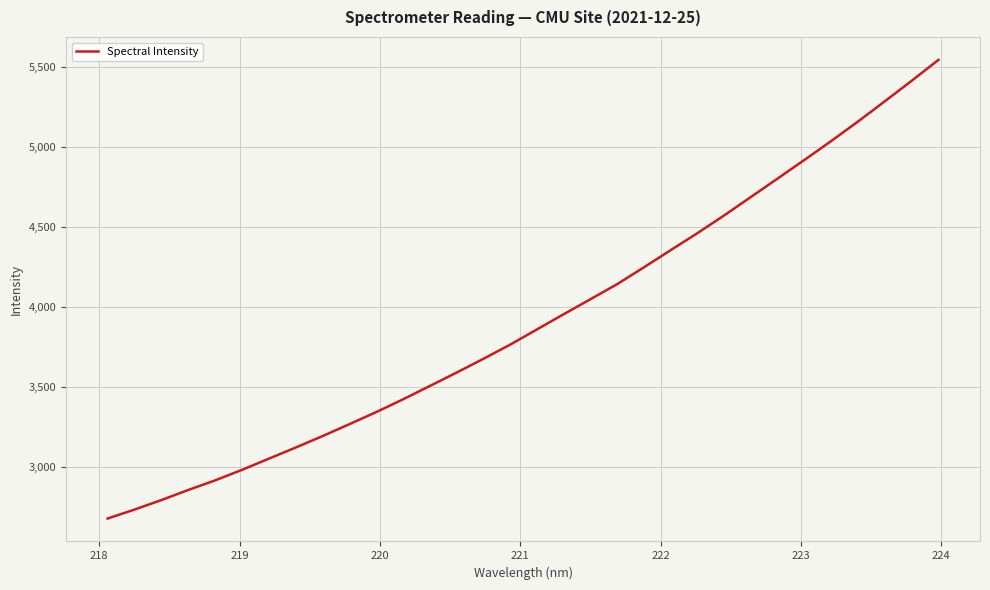

What is the maximum value shown in the chart?

5543.1